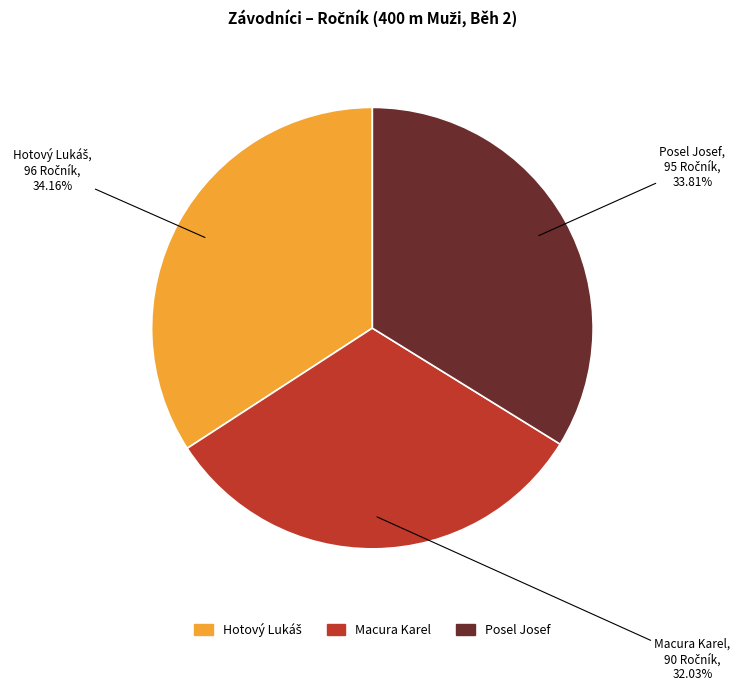

Count the number of slices in the pie.

3